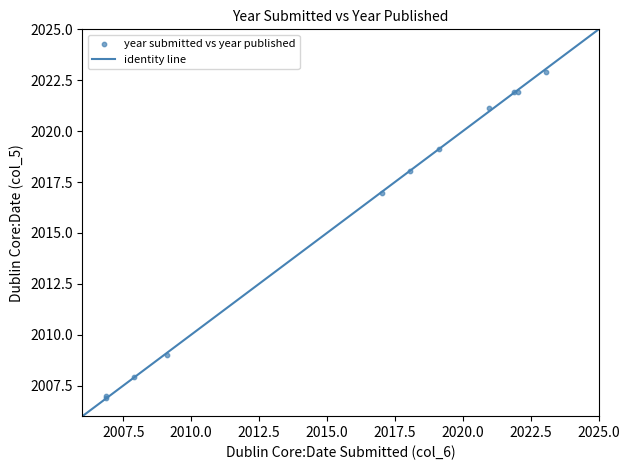

What Y value in the scatter plot is closest to 2014?

2016.9